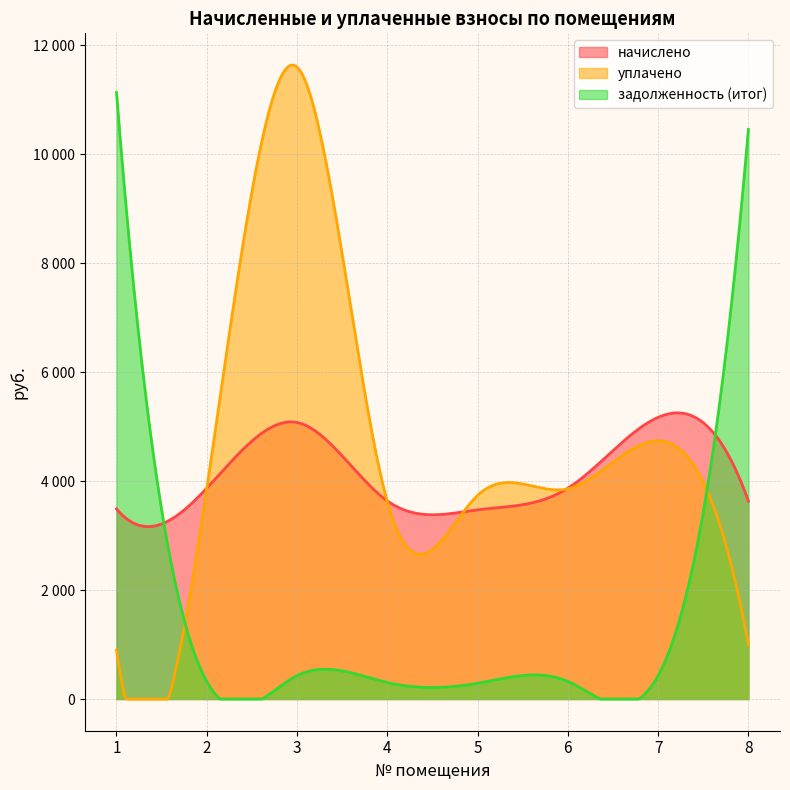

At how many categories does at least one series exceed 5840?

3